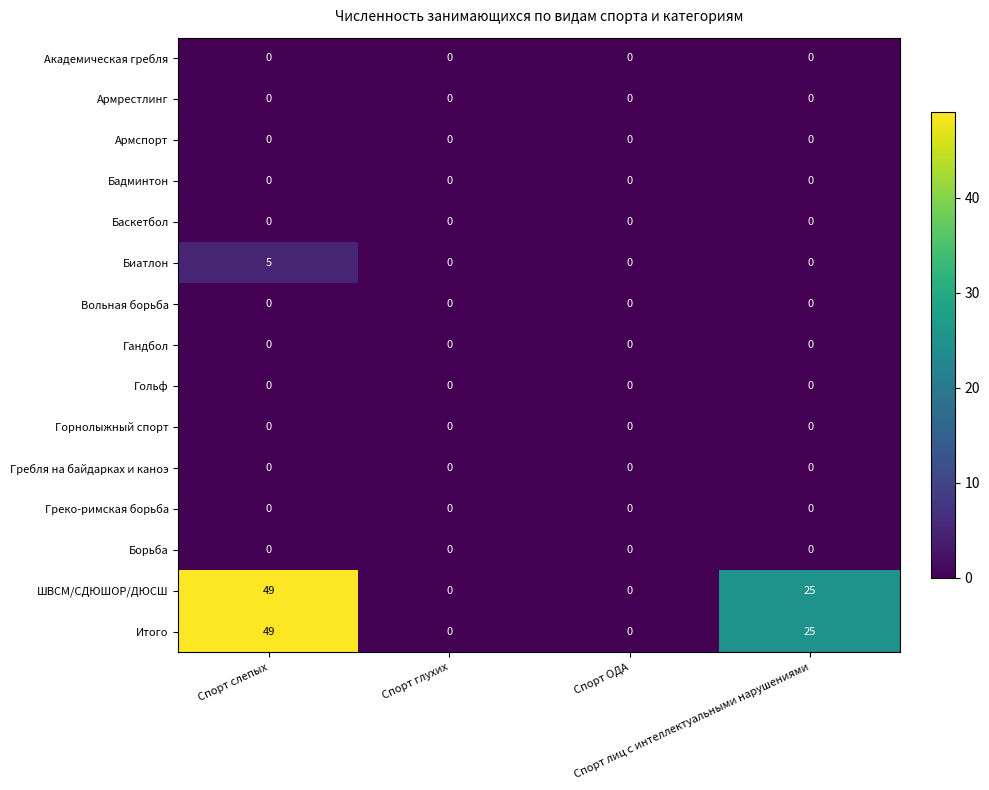

Count the number of data series in this chart.

15